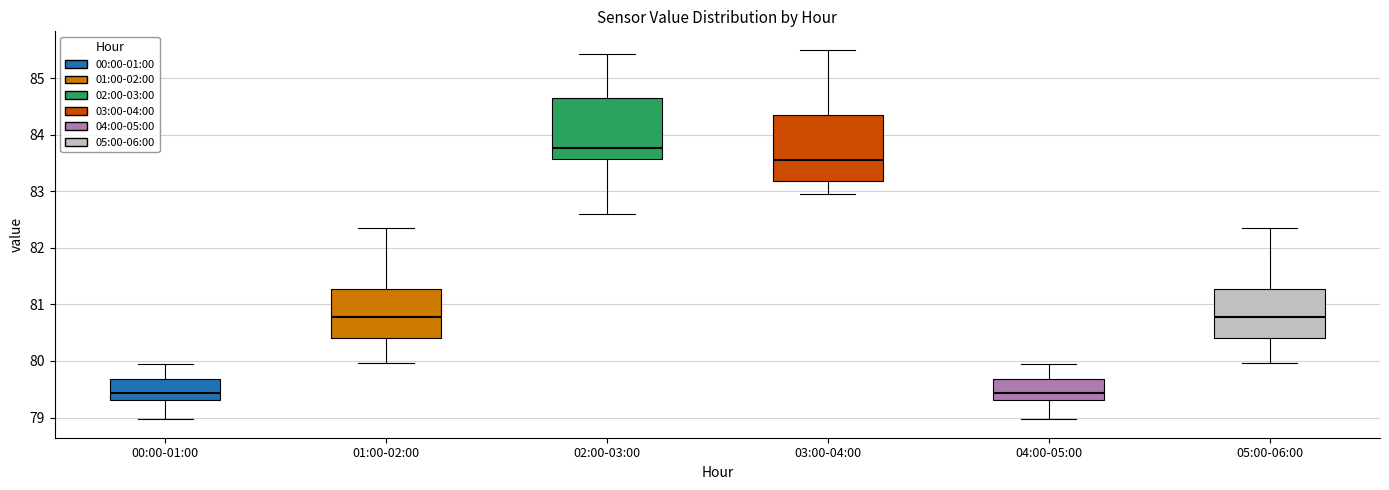

Reading left to right, transcribe this box plot: for each box, give where its median line is, the range the box spans, and where its two whiskers end, as read against the y-axis. The values are not printed on the chart, so give them approximately, as read against the axis.

00:00-01:00: median 79.4, box 79.3 to 79.7, whiskers 79.0 to 79.9
01:00-02:00: median 80.8, box 80.4 to 81.3, whiskers 80.0 to 82.4
02:00-03:00: median 83.8, box 83.6 to 84.7, whiskers 82.6 to 85.4
03:00-04:00: median 83.6, box 83.2 to 84.3, whiskers 83.0 to 85.5
04:00-05:00: median 79.4, box 79.3 to 79.7, whiskers 79.0 to 79.9
05:00-06:00: median 80.8, box 80.4 to 81.3, whiskers 80.0 to 82.4